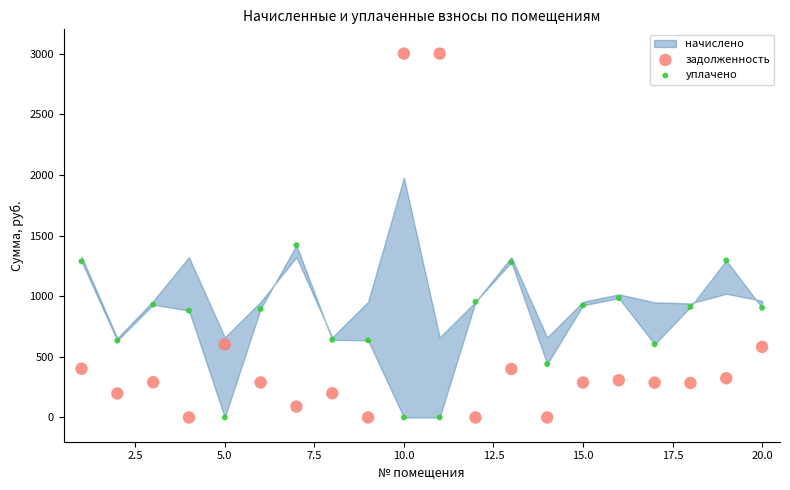

In the задолженность series, what Y value is closest to 1500?

603.1